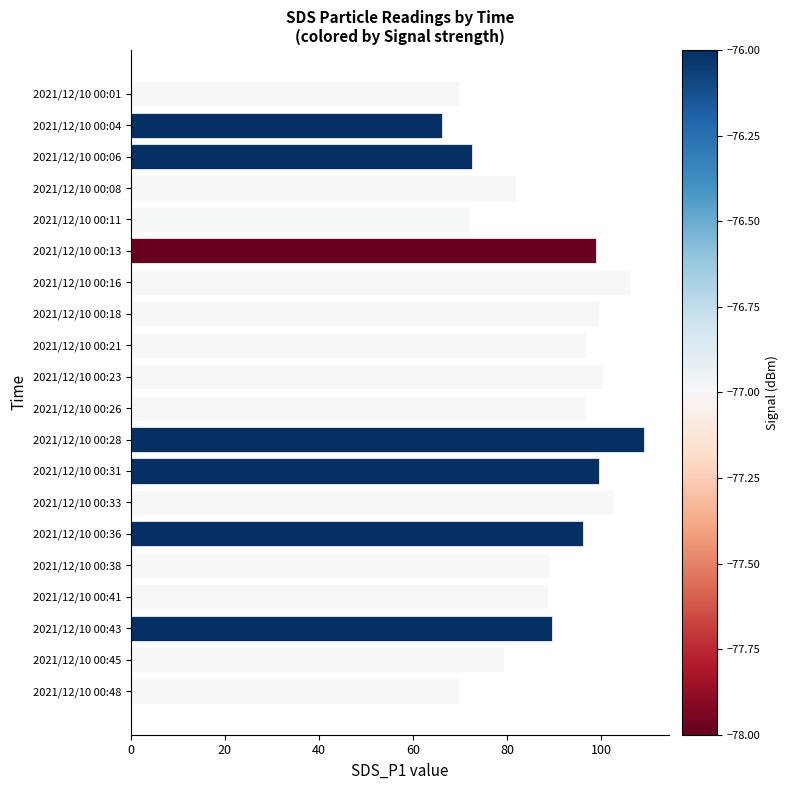

What is the difference between the maximum and minimum values?

42.8